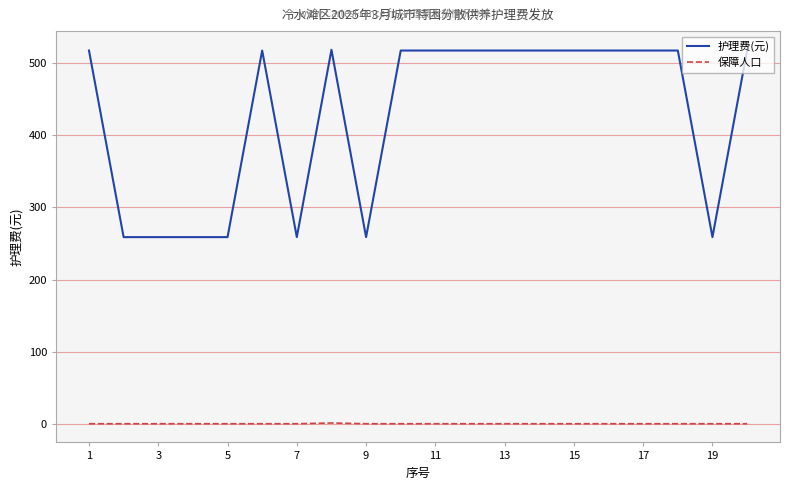

True or false: 护理费(元) and 保障人口 intersect in this chart.

False